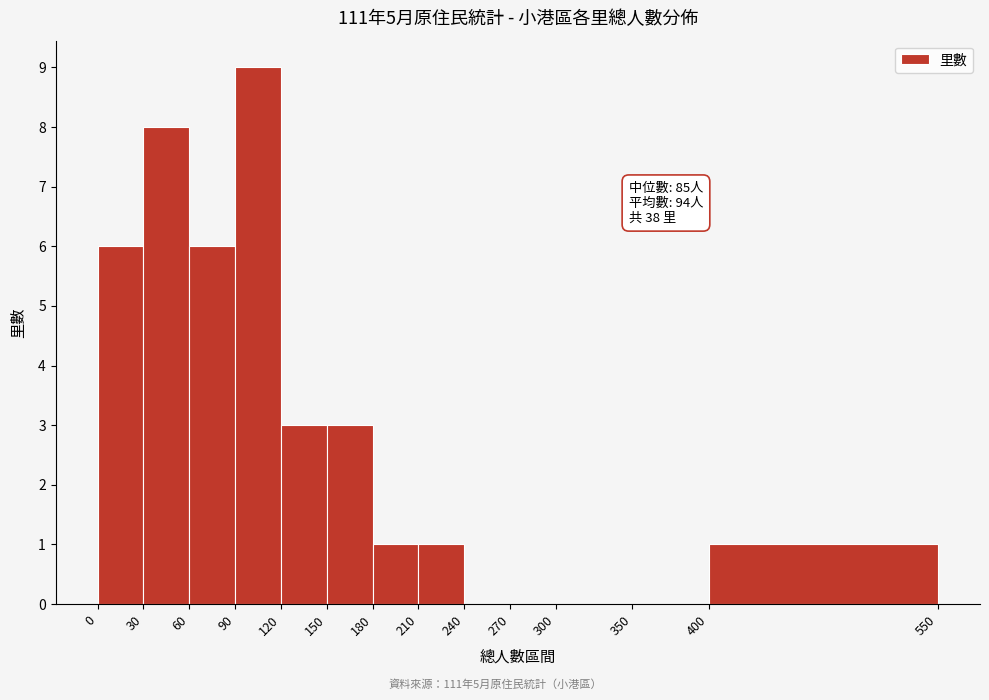

Over which range of the x-axis is the bar tallest?

90 to 120